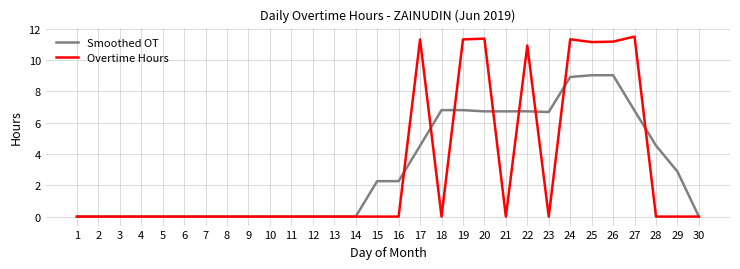

What are all the series names shown in the legend?

Smoothed OT, Overtime Hours